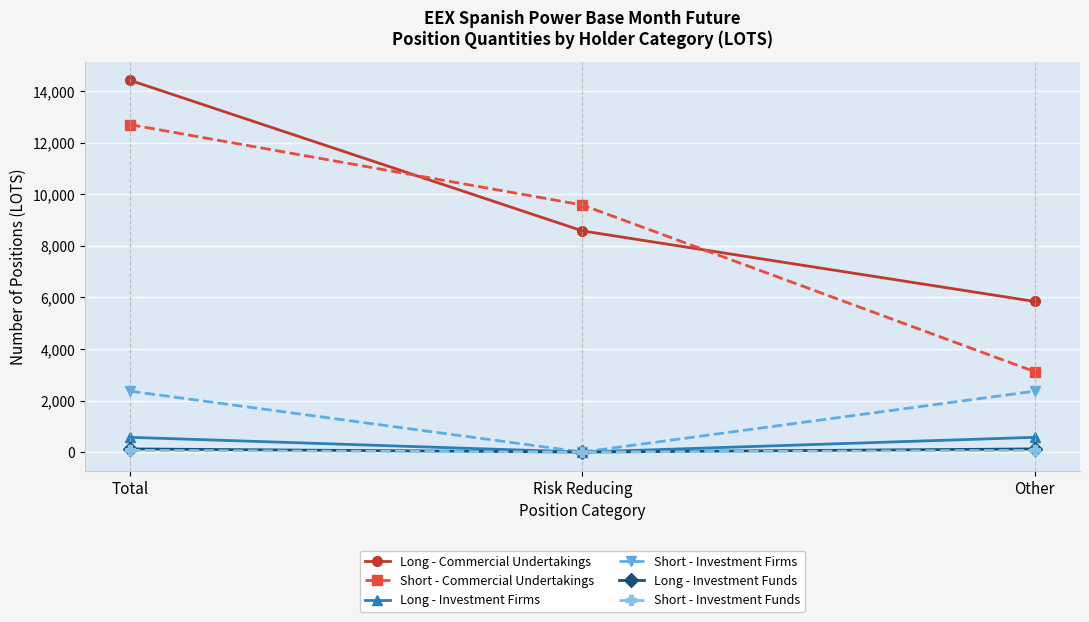

Rank the categories by Short - Commercial Undertakings value from highest to lowest.

Total, Risk Reducing, Other